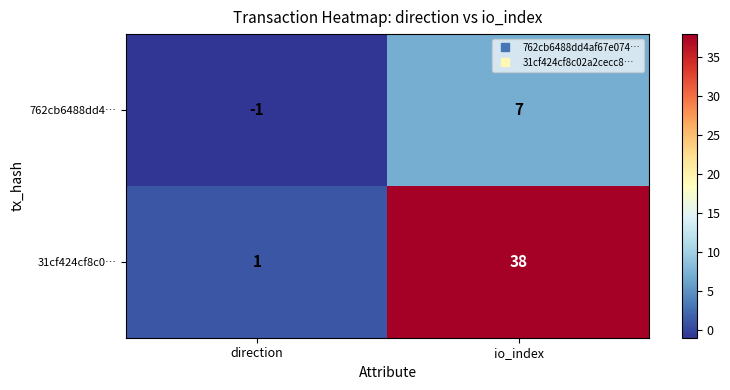

Which series has the largest range (max minus min)?

31cf424cf8c0…